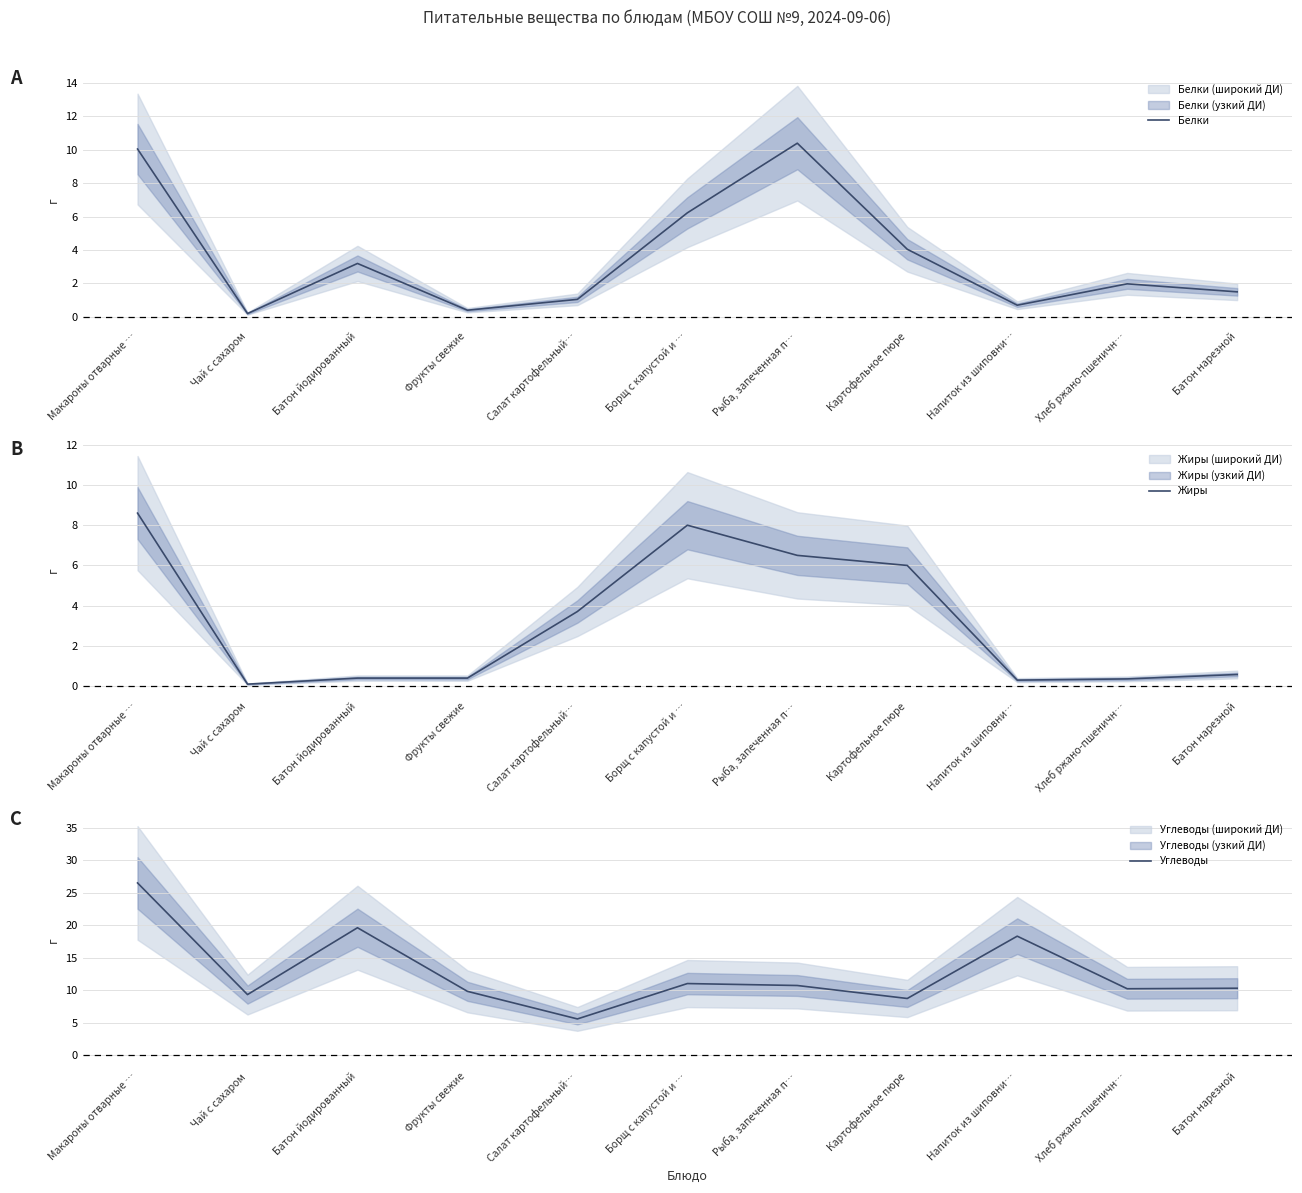

Which series has the largest total across all categories?

Углеводы